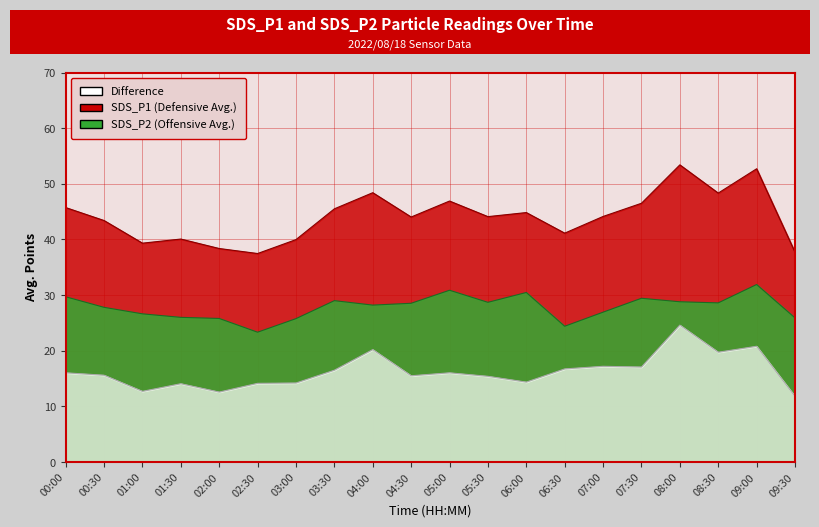

What is the value of the SDS_P1 point at the 12th from the left?

44.1